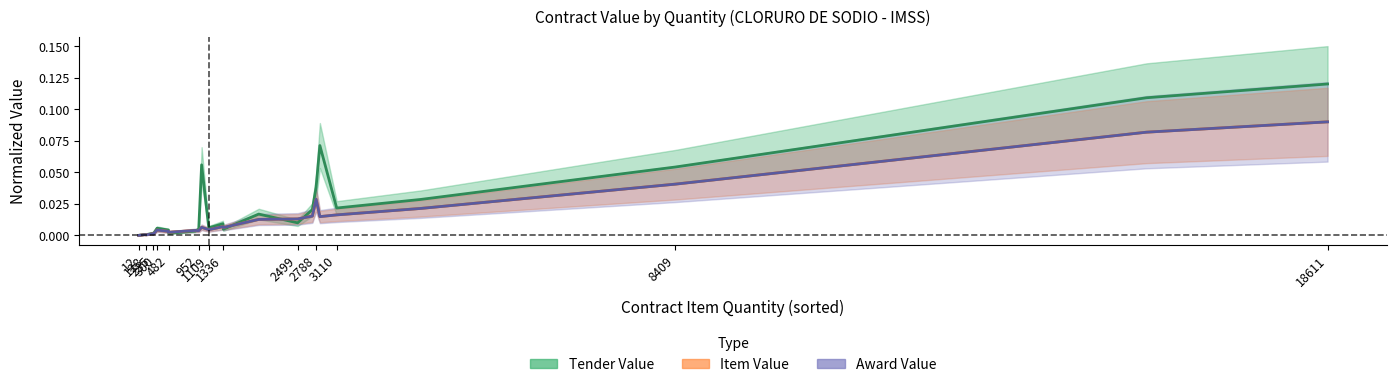

True or false: Tender Value has more than 0 points higher than both neighbors.

True